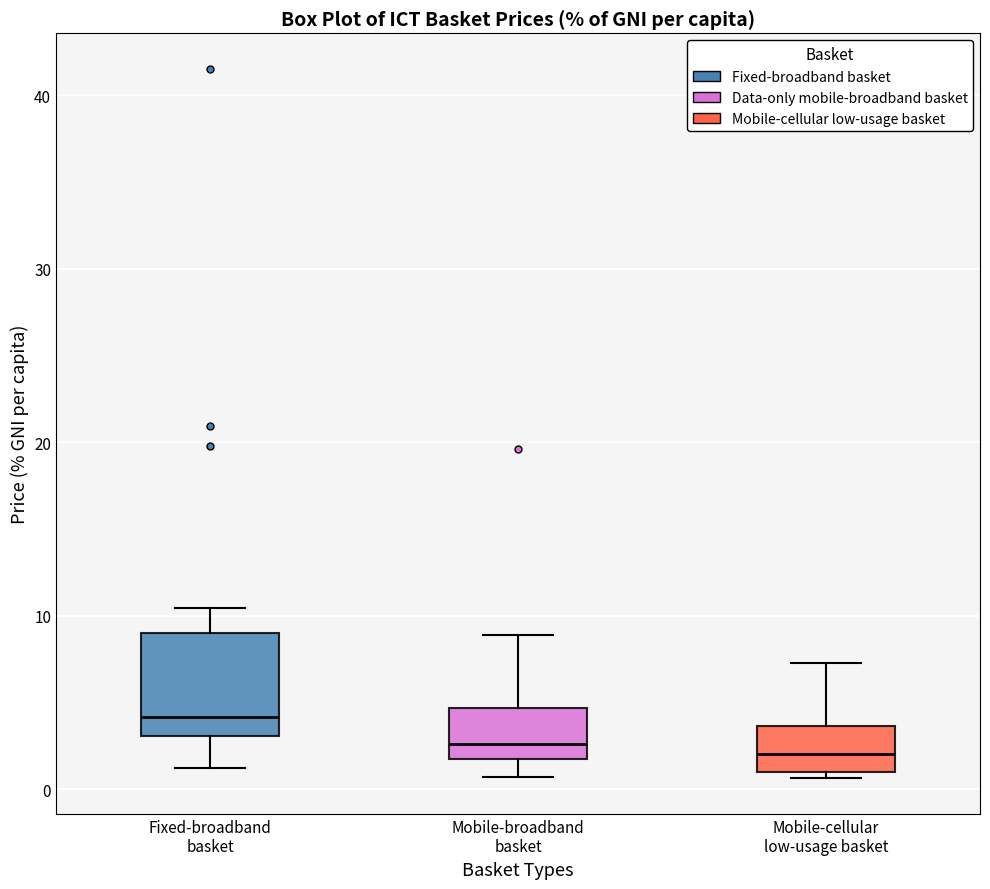

Which box has the highest median line?

Fixed-broadband basket